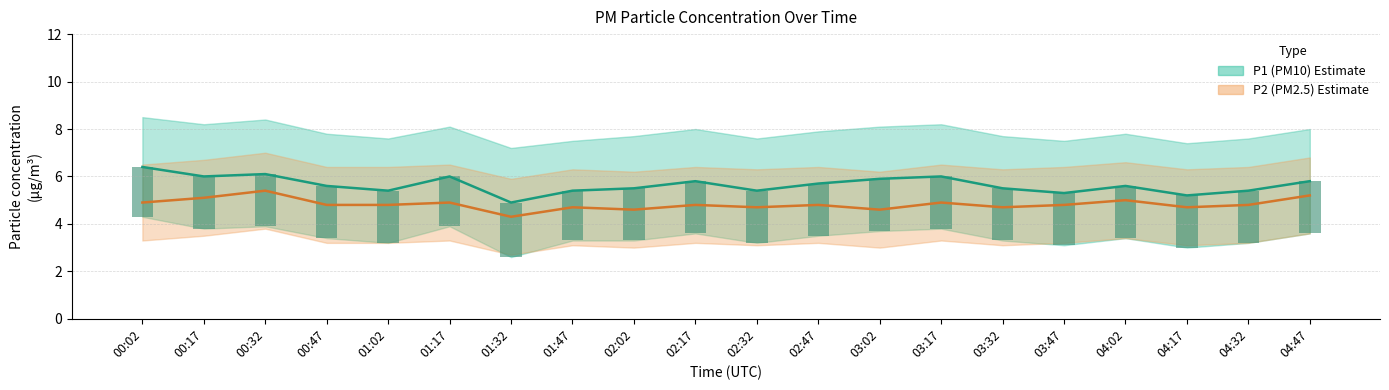

What is the total value across all series at 03:32?

12.4